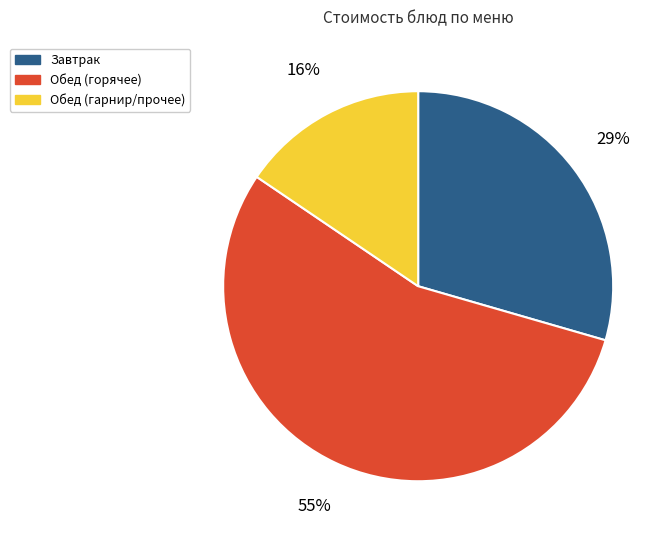

Is the sum of Завтрак and Обед (гарнир/прочее) greater than half?

No